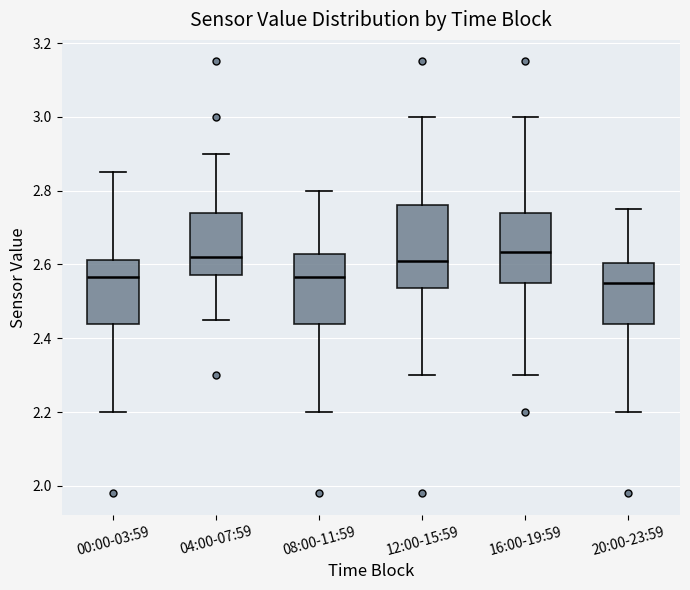

Which box is the tallest, from its lower edge to its upper edge?

12:00-15:59